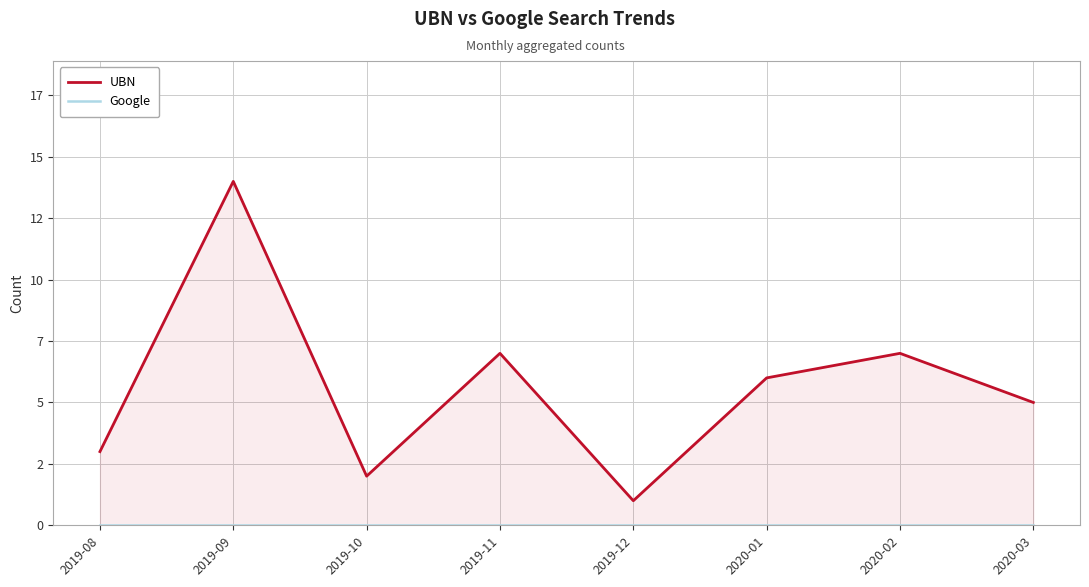

True or false: UBN has more than 1 points higher than both neighbors.

True